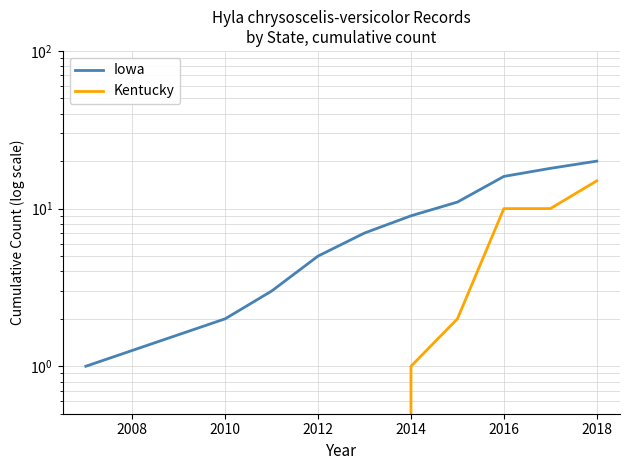

Which series has the largest total across all categories?

Iowa